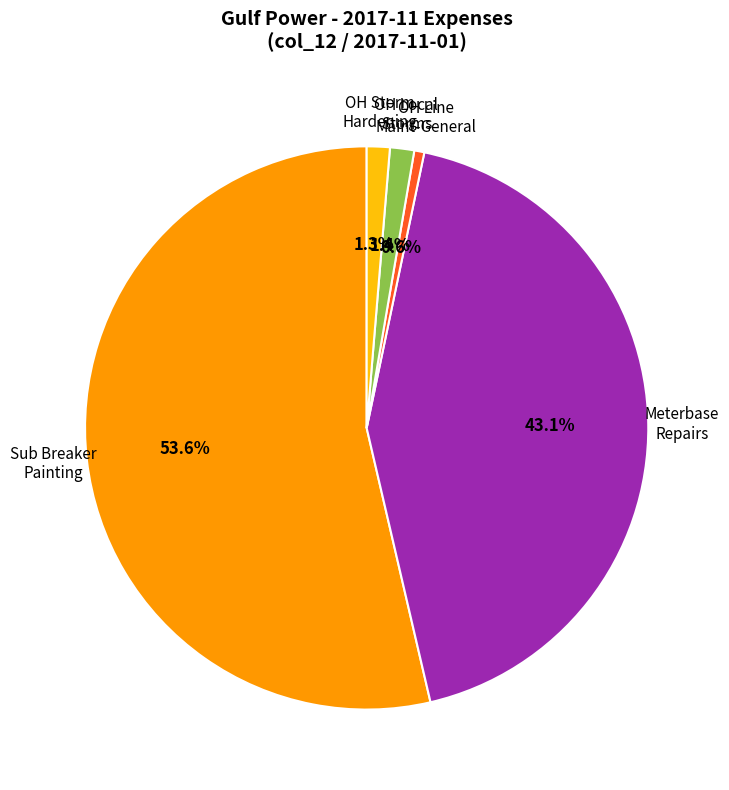

What percentage is NOT represented by Sub Breaker Painting?

46.4%